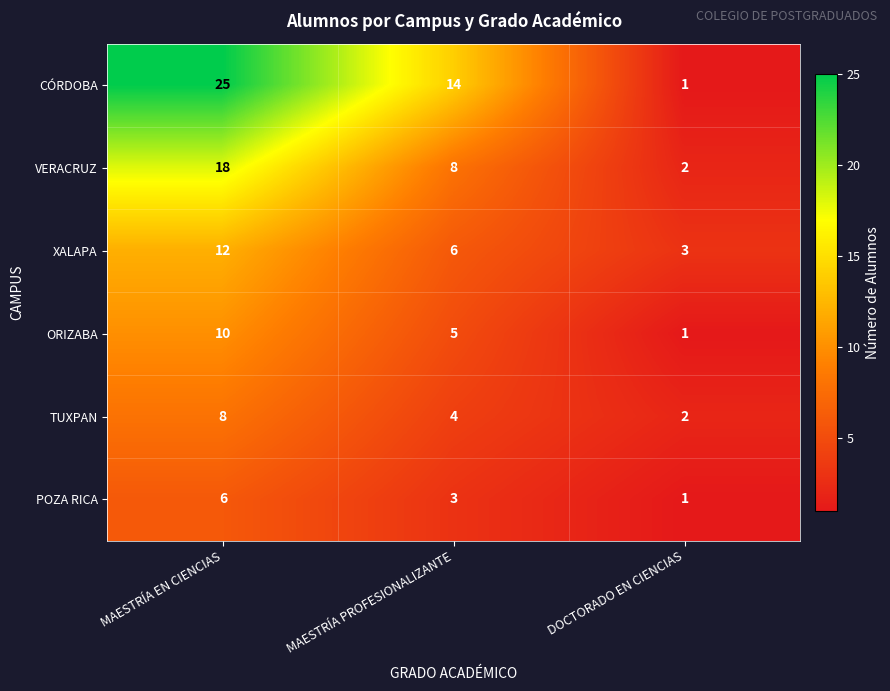

Where does the CÓRDOBA series first go above 14?

MAESTRÍA EN CIENCIAS